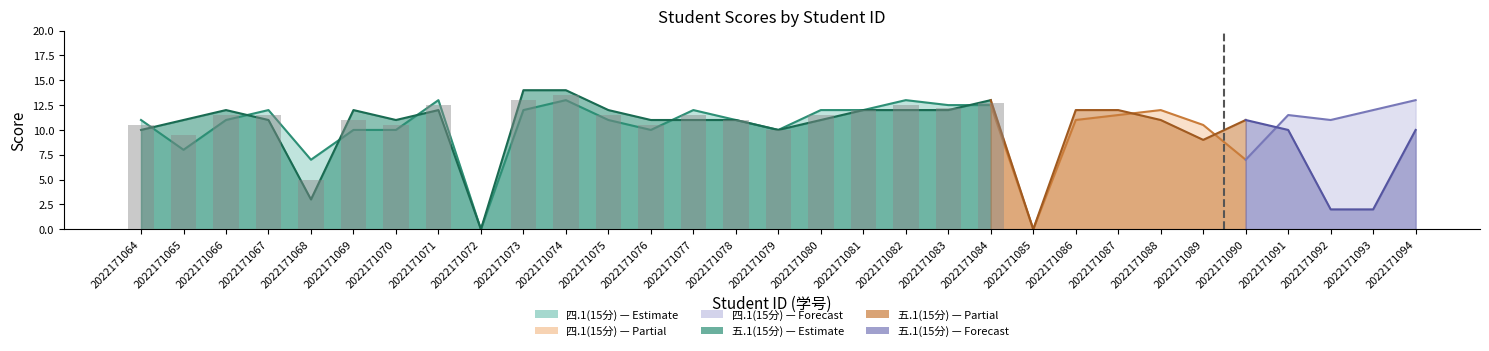

What are all the series names shown in the legend?

四.1(15分), 五.1(15分)